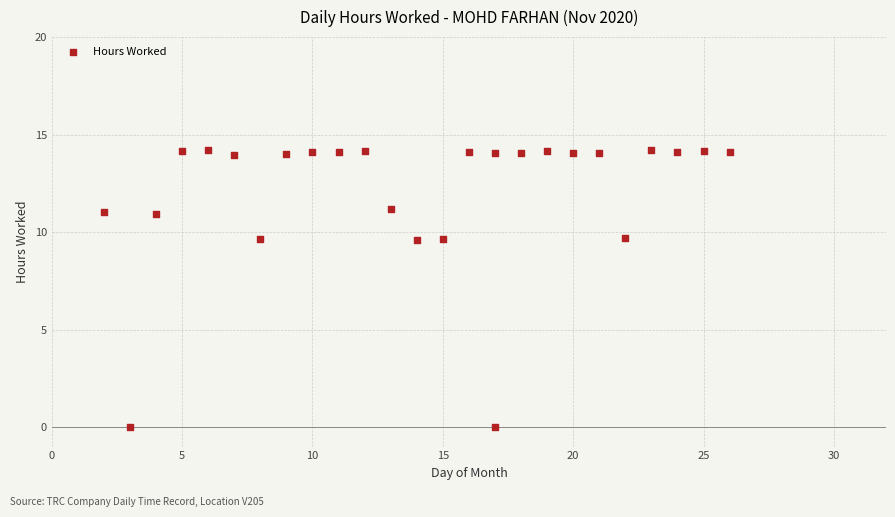

What is the range of Y values (max minus min)?

14.2